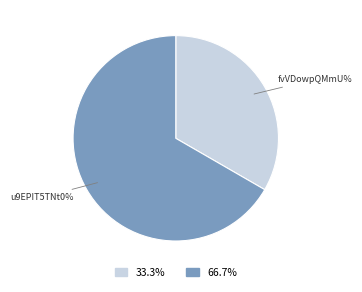

Combined, do fvVDowpQMmU%3D and u9EPIT5TNt0%3D account for over 50%?

Yes